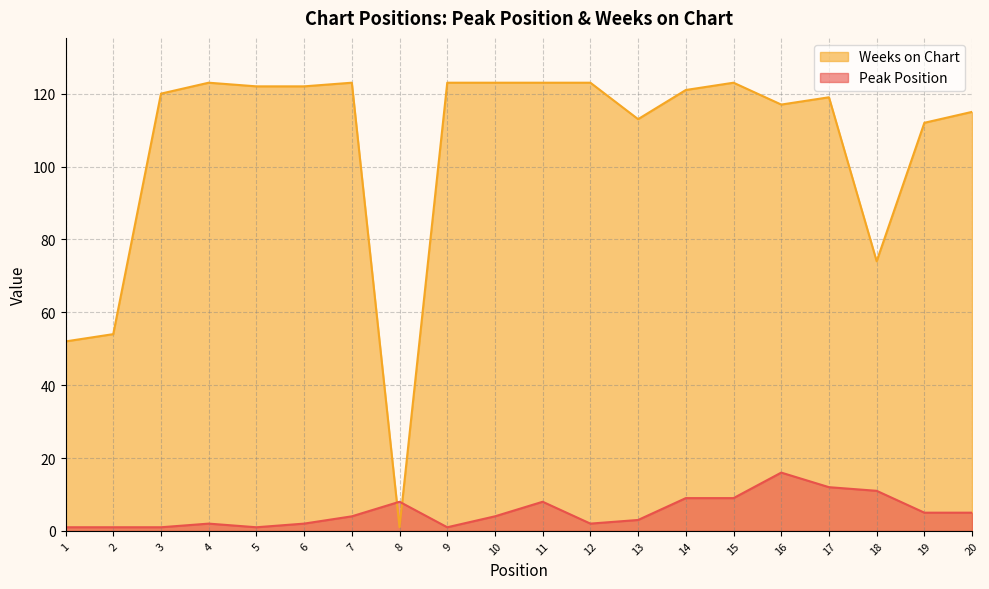

What is the sum of the Peak Position values at 5 and 1?

2